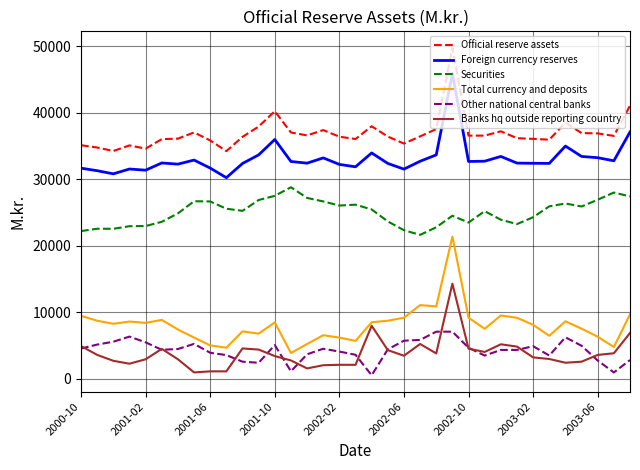

What is the maximum value shown in the chart?

49759